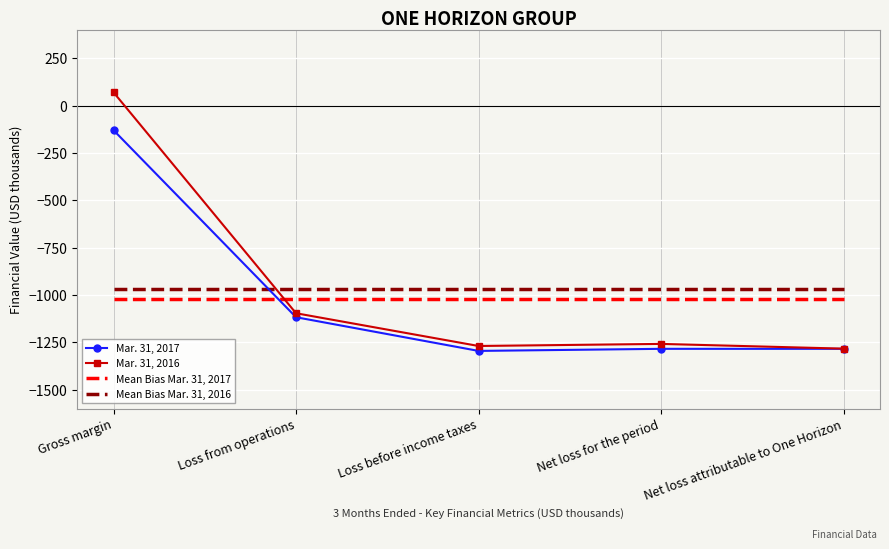

At Loss before income taxes, list the series in order from largest to smallest.

Mar. 31, 2016, Mar. 31, 2017